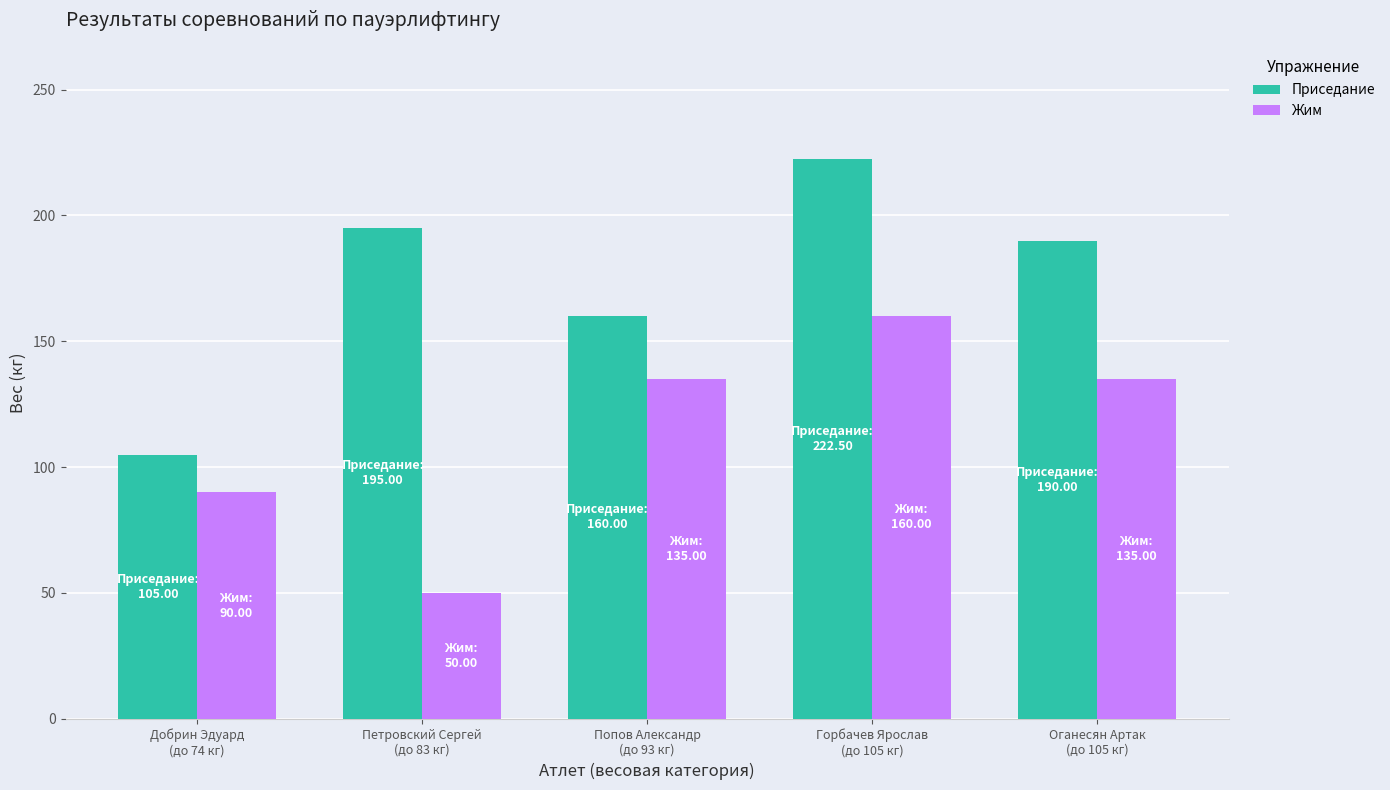

What is the greatest value displayed?

222.5